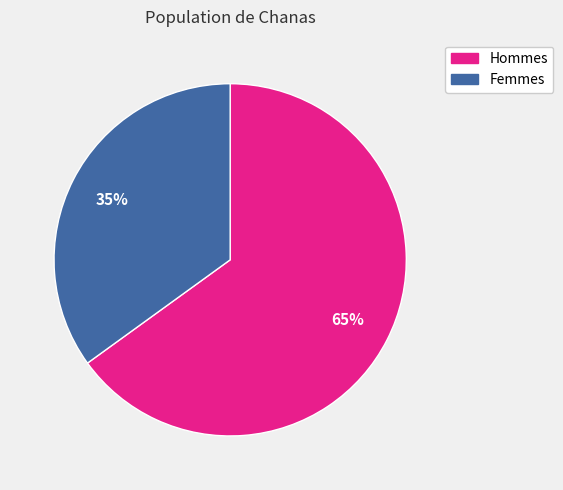

Is there a majority slice in this chart?

Yes